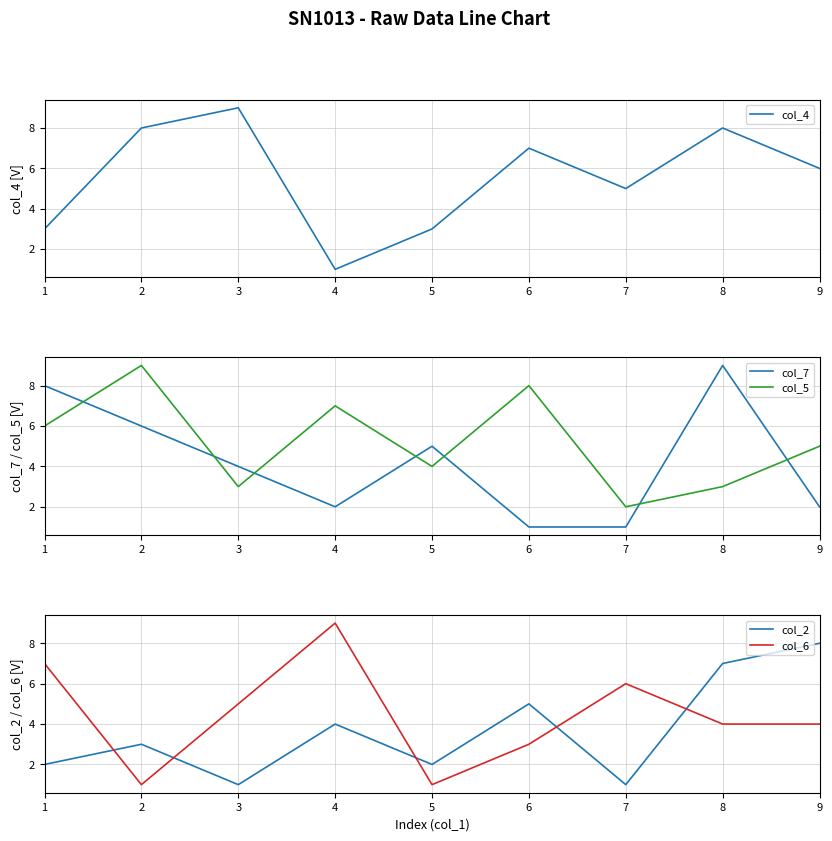

What is the lowest value of the col_5 series?

2